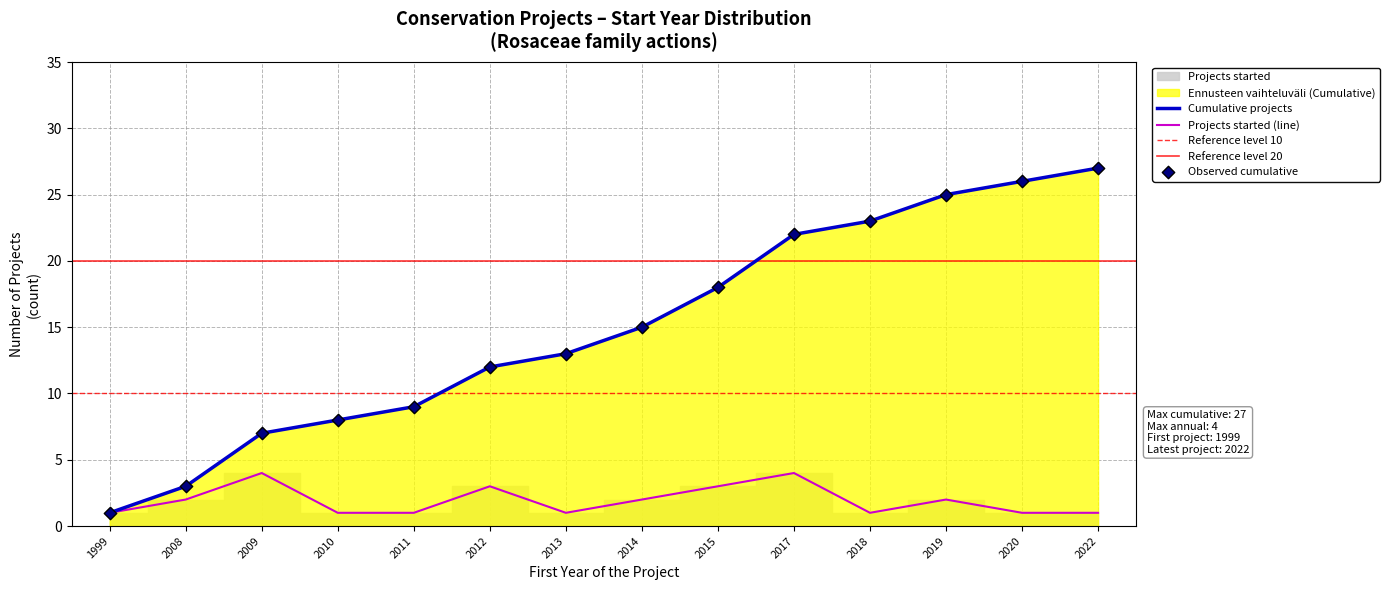

The value of Projects started (line) at 2009 is 4. True or false?

True